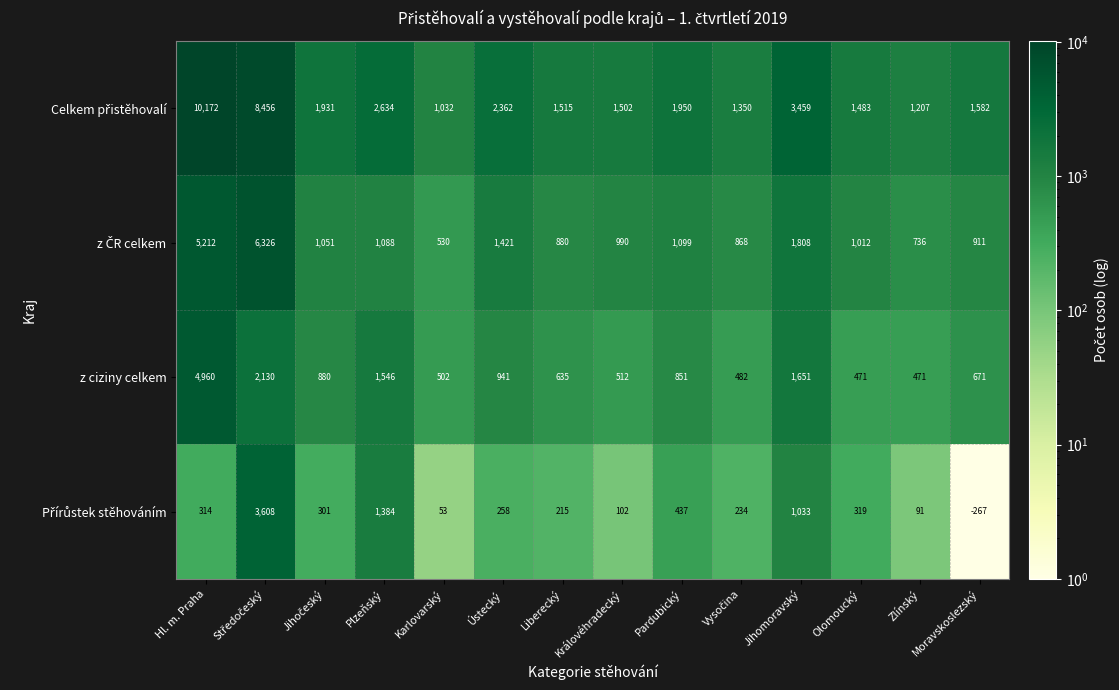

How many data points does each series have?

14